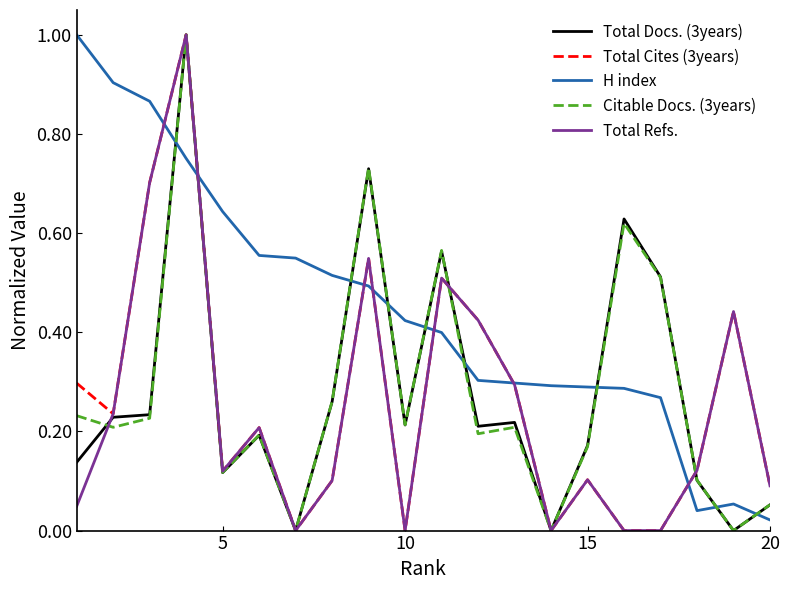

Which series has the largest total across all categories?

H index